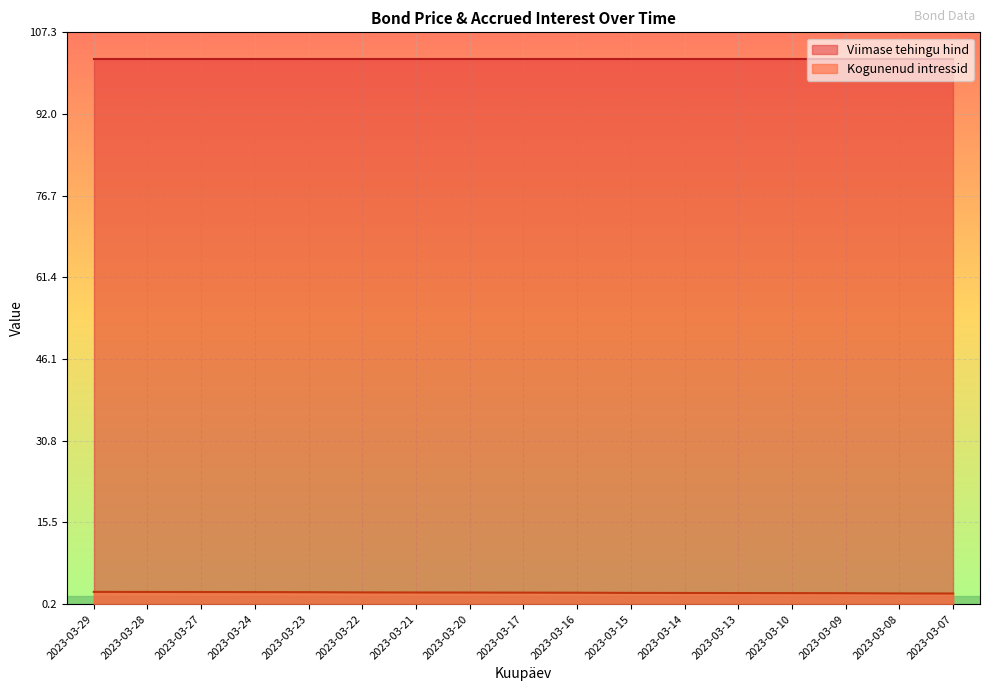

Reading right to left, extract all data points from this chart.

2023-03-07=2.2	2023-03-08=2.2	2023-03-09=2.2	2023-03-10=2.3	2023-03-13=2.3	2023-03-14=2.3	2023-03-15=2.3	2023-03-16=2.3	2023-03-17=2.3	2023-03-20=2.4	2023-03-21=2.4	2023-03-22=2.4	2023-03-23=2.4	2023-03-24=2.4	2023-03-27=2.5	2023-03-28=2.5	2023-03-29=2.5